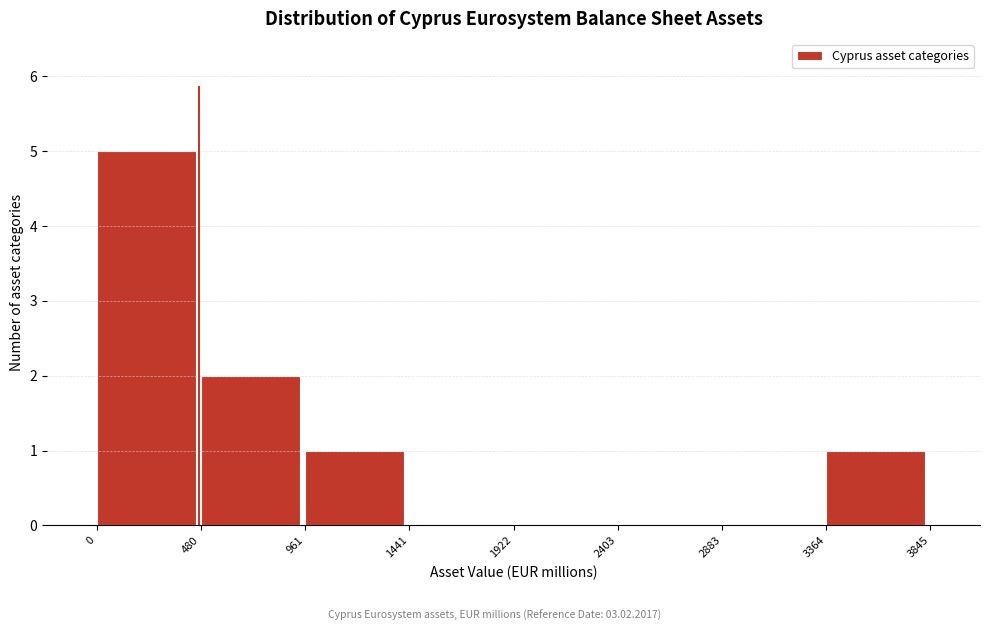

Reading left to right, transcribe this chart: for each bar, give the range it covers on the x-axis and its height. The values are not printed on the chart, so give them approximately, as read against the axis.

0 to 480: 5
480 to 961: 2
961 to 1441: 1
1441 to 1922: 0
1922 to 2403: 0
2403 to 2883: 0
2883 to 3364: 0
3364 to 3845: 1